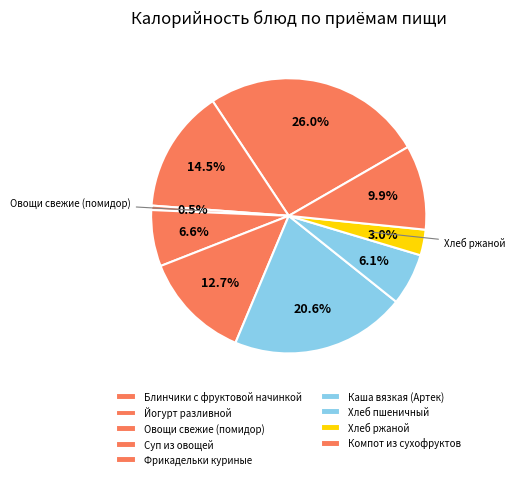

Which category has the biggest portion of the pie?

Блинчики с фруктовой начинкой